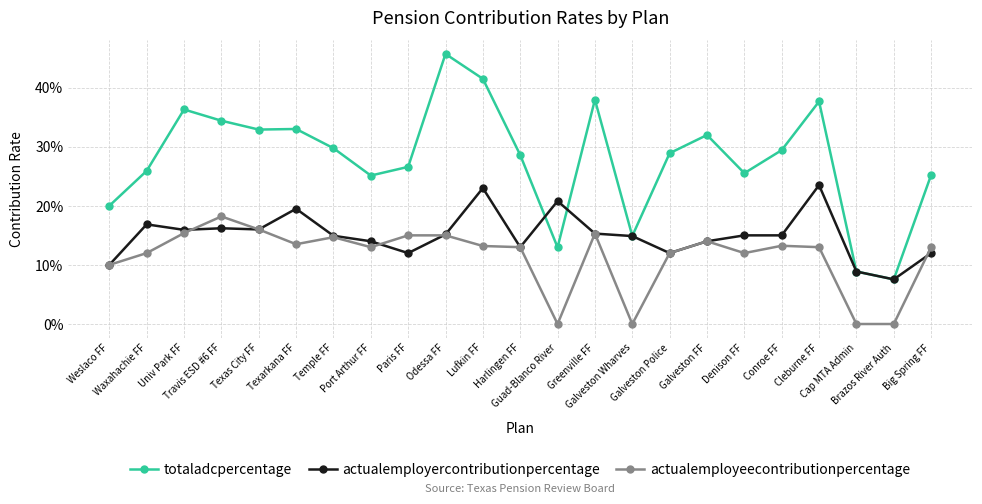

What is the greatest value displayed?

0.5